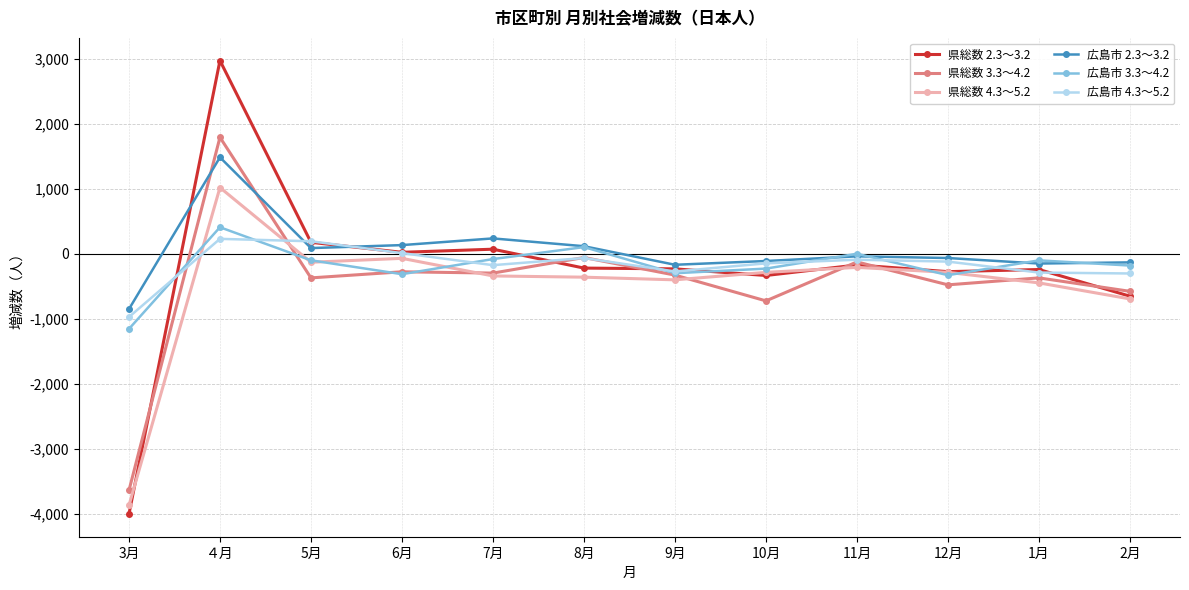

The value of 県総数 4.3～5.2 at 5月 is -127. True or false?

True